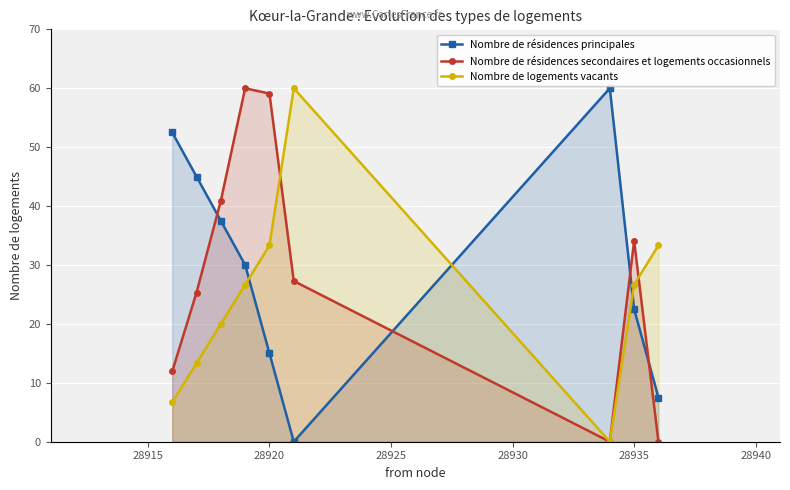

Does the chart display data point markers on the line(s)?

Yes